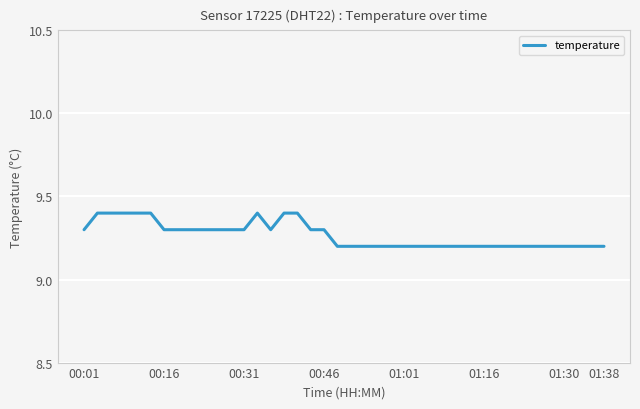

What is the maximum value shown in the chart?

9.4